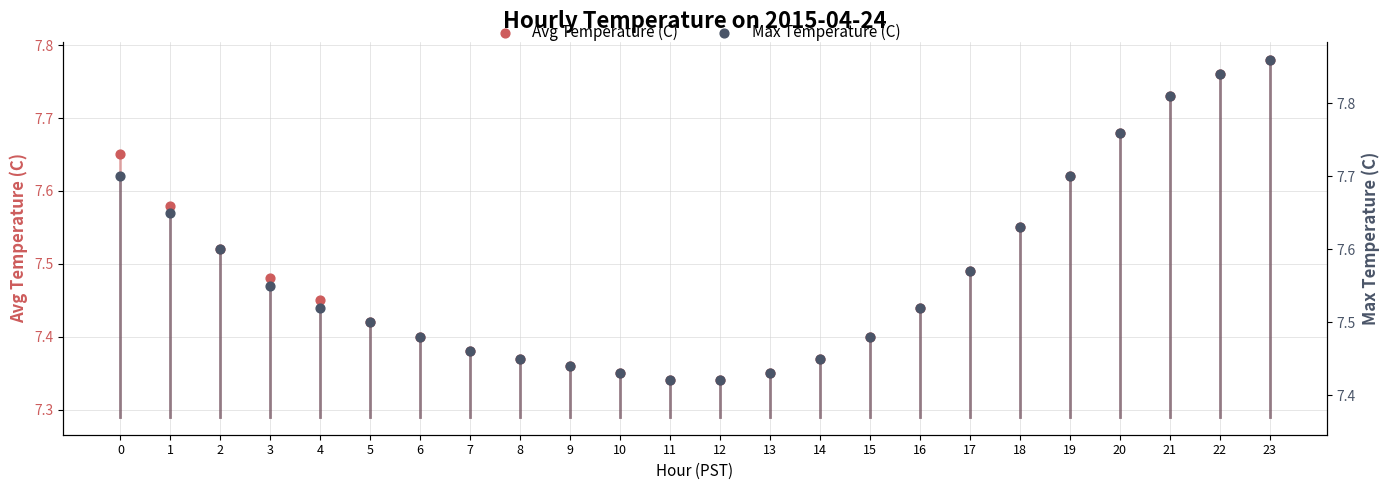

Which series contains the highest Y value?

Max Temperature (C)